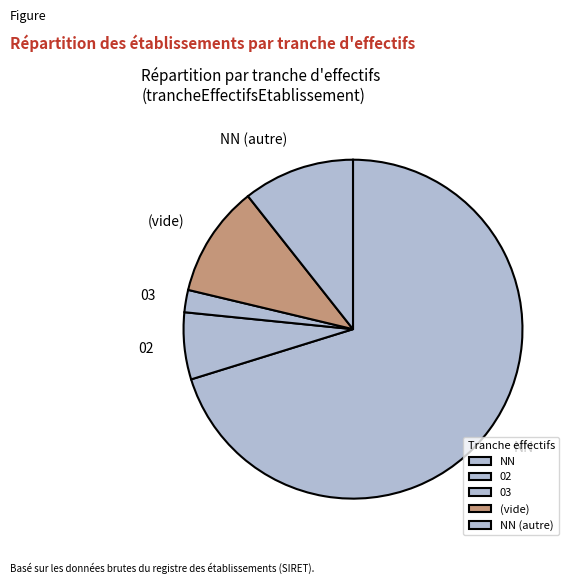

Is it true that NN (autre) is 1% of the pie?

False